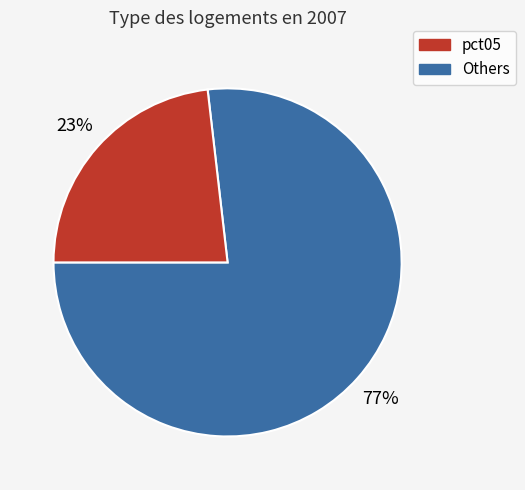

Is the sum of Others and pct05 greater than half?

Yes